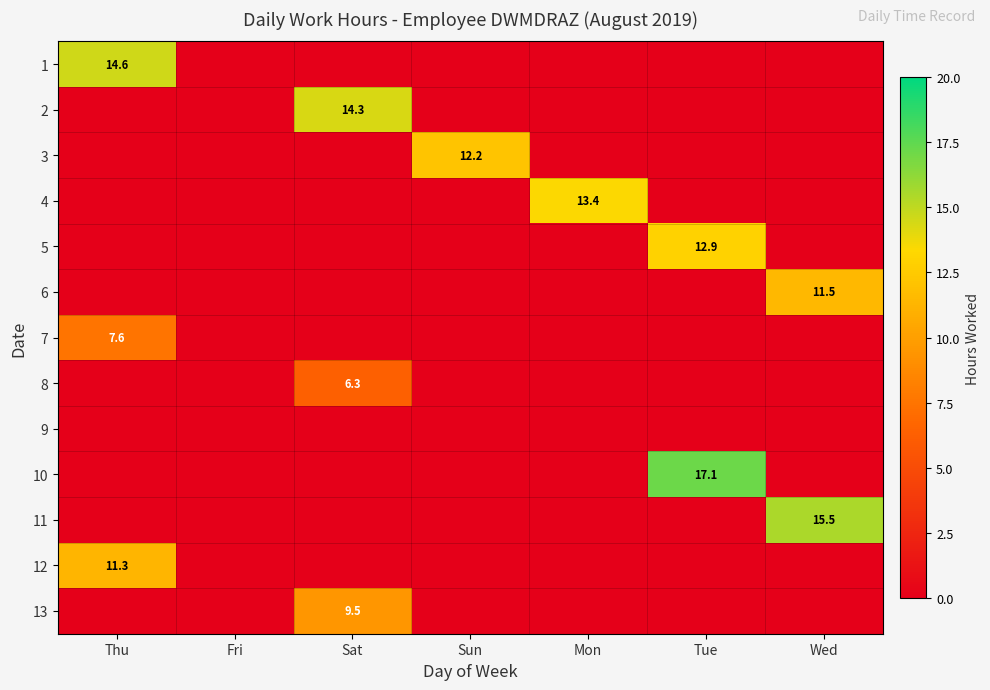

True or false: 6 has a value of 3.4 at Wed.

False